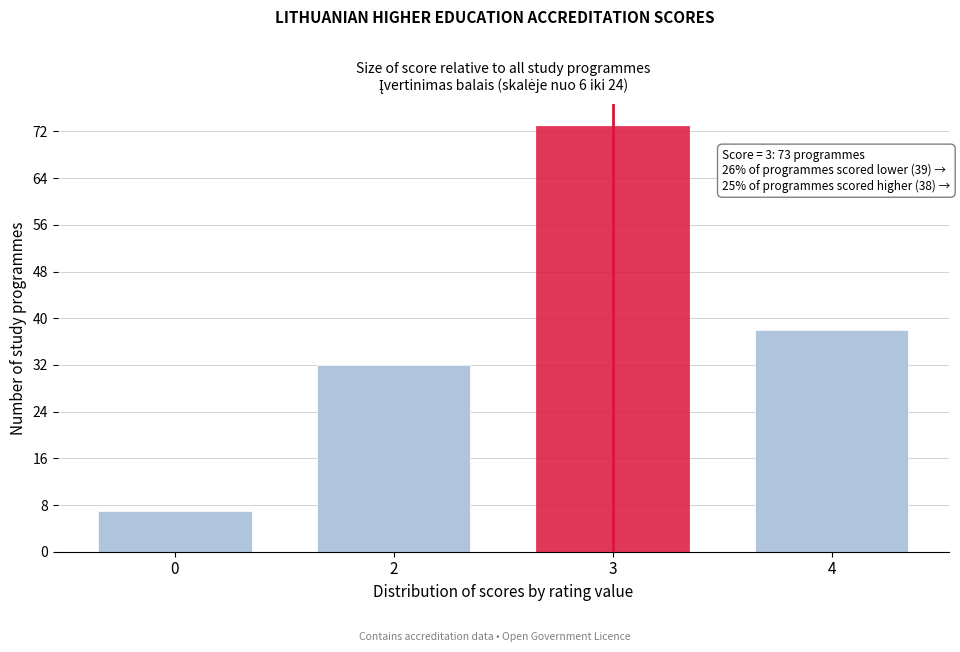

Reading right to left, extract all data points from this chart.

4=38	3=73	2=32	0=7